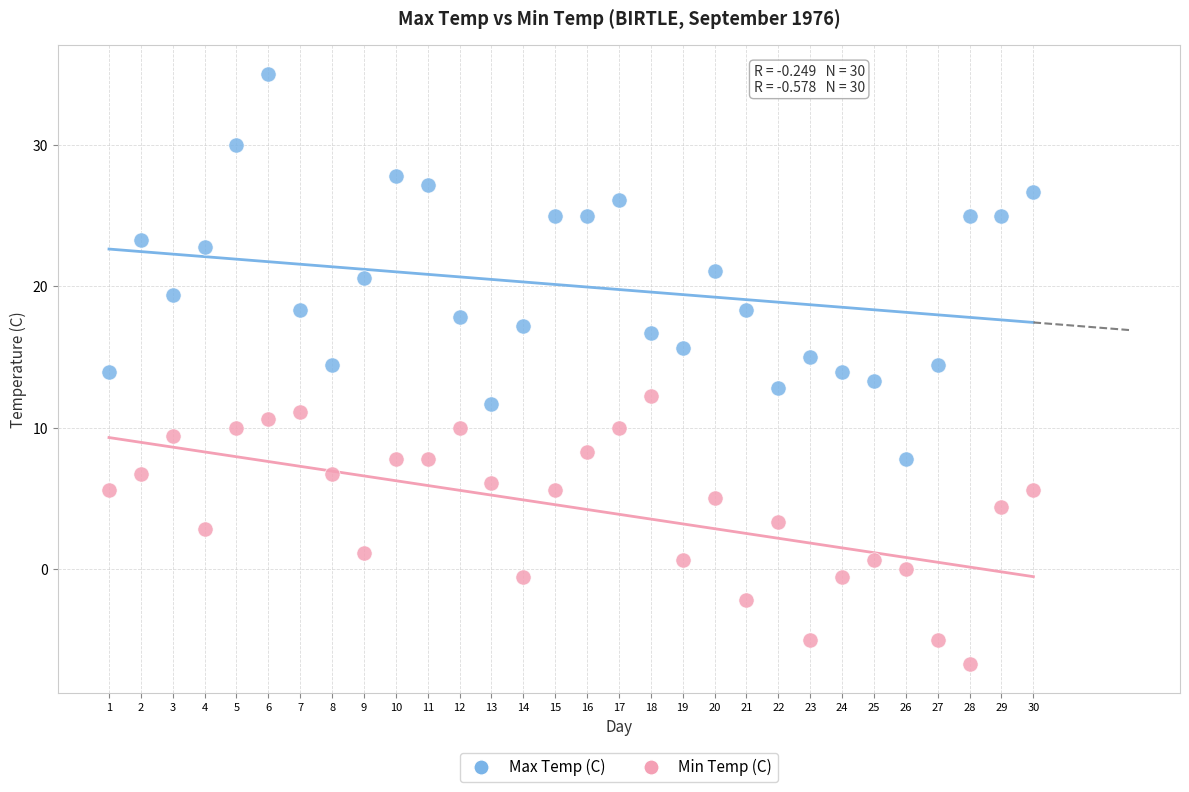

Which series contains the lowest Y value?

Min Temp (C)